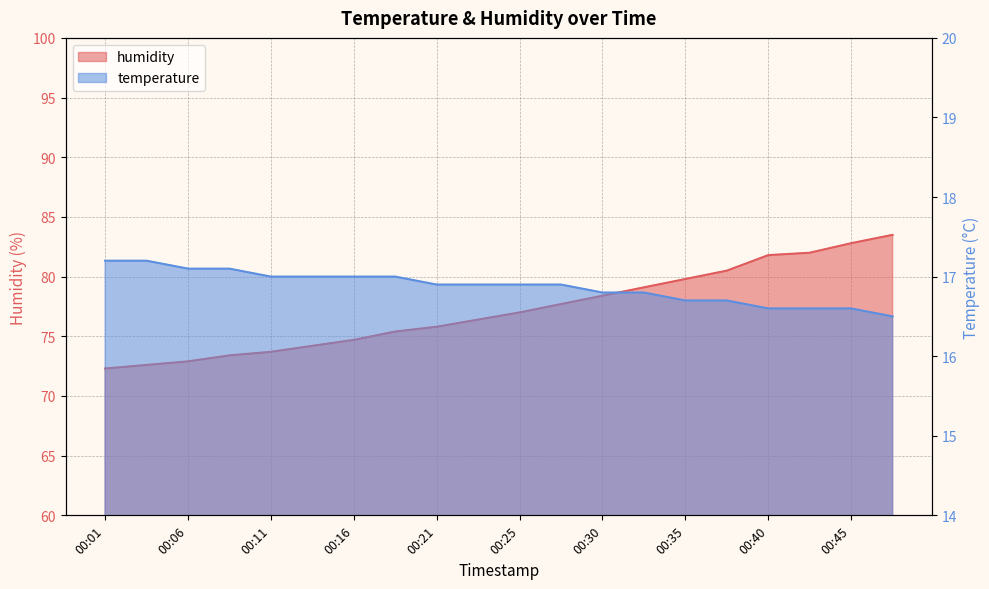

True or false: humidity has more than 1 interior local peaks.

False